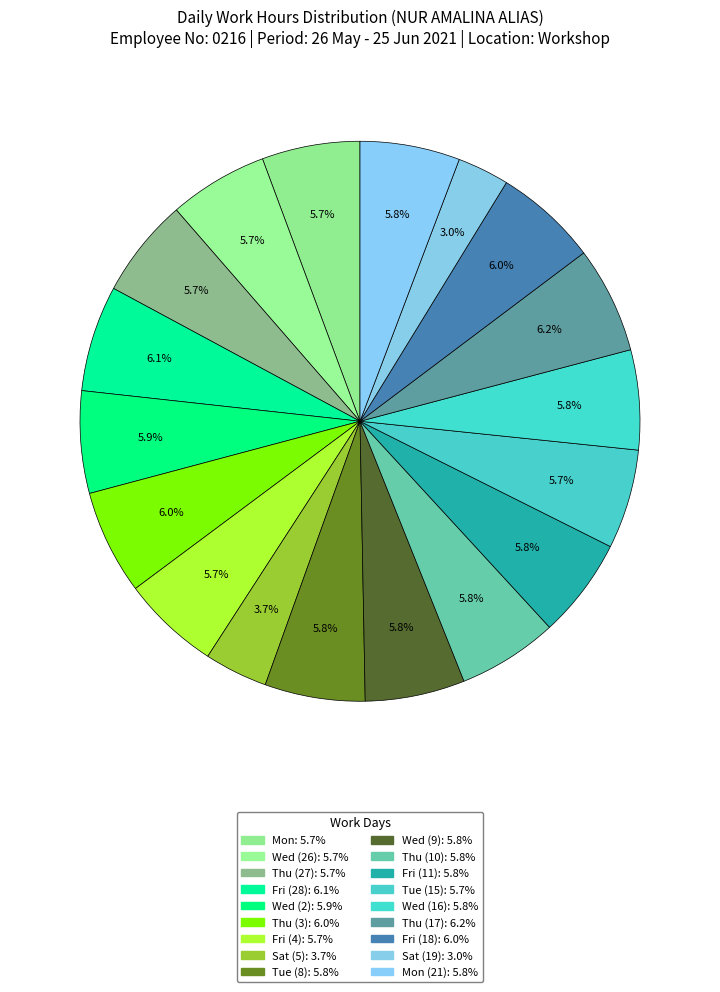

How many segments does this pie chart have?

18